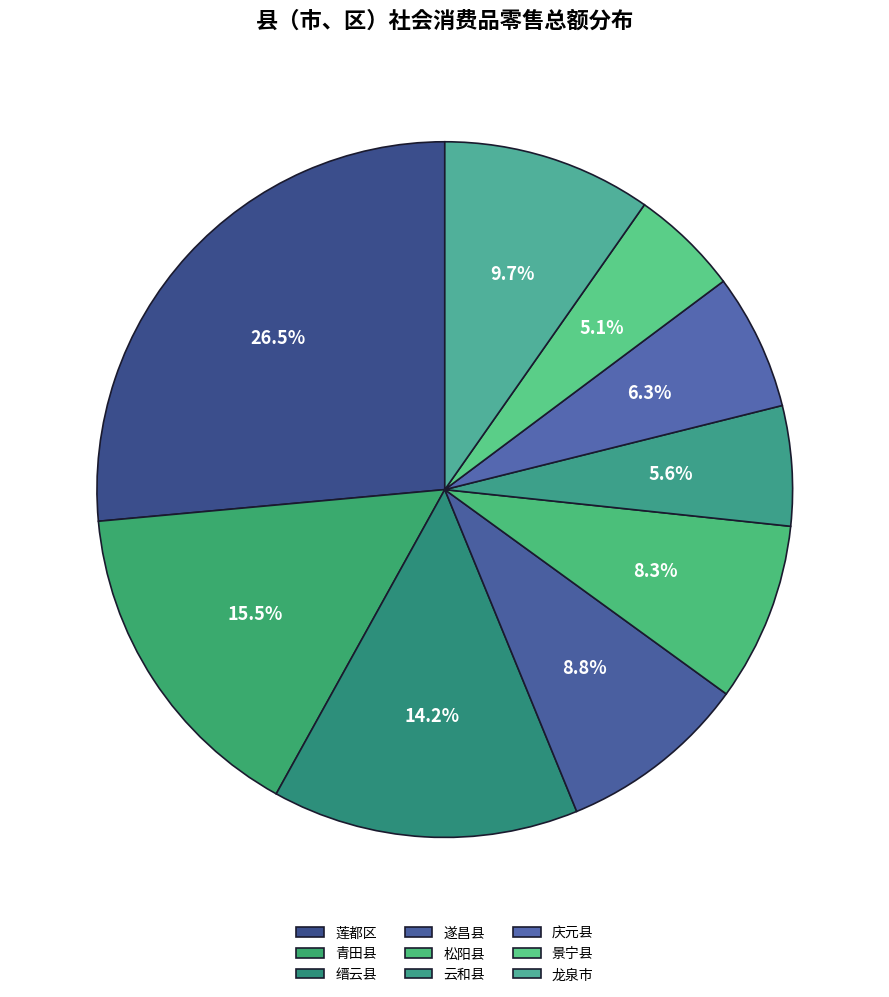

What is the change in value from 莲都区 to 龙泉市?

-85.7